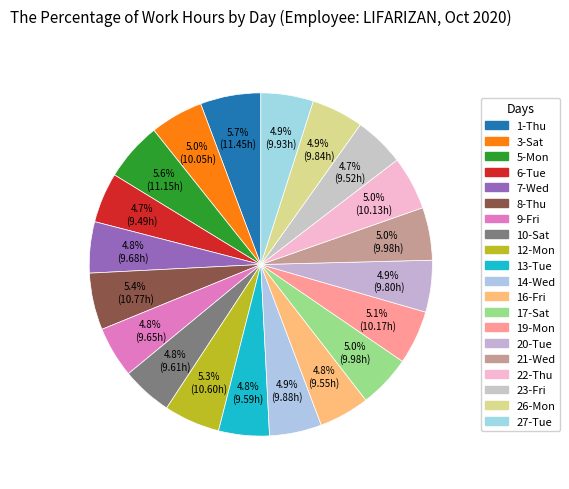

Count the number of slices in the pie.

20